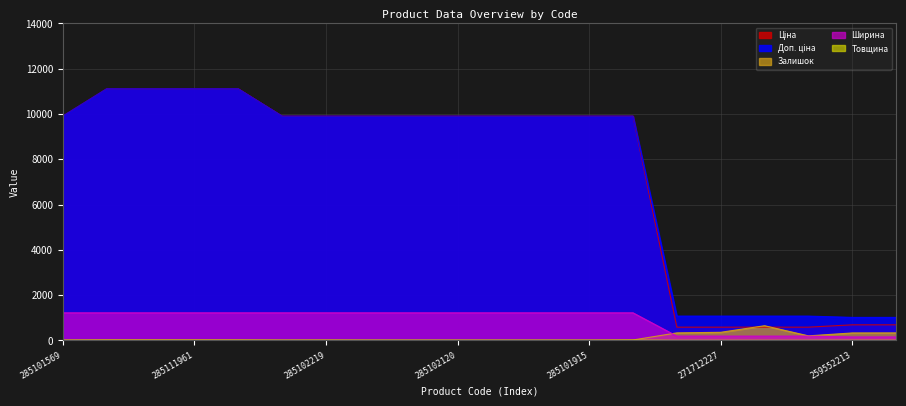

What is the sum of the Товщина values at 285112220 and 271712227?

26.0